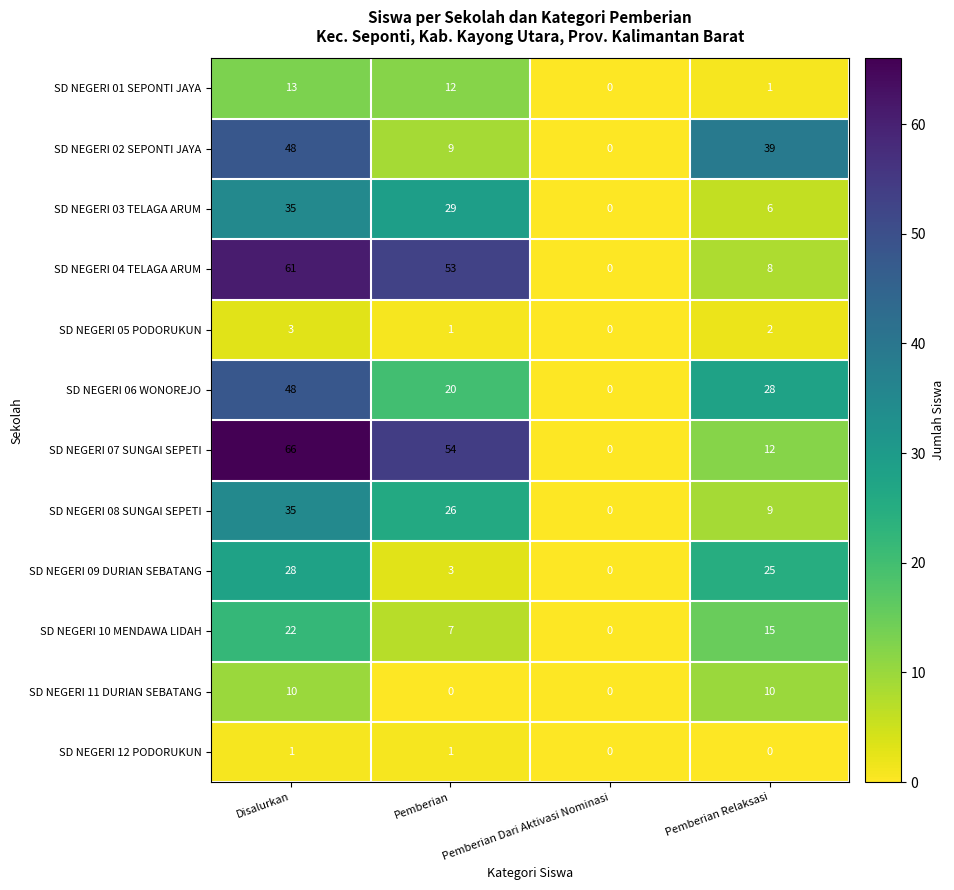

Which series has the largest total across all categories?

SD NEGERI 07 SUNGAI SEPETI